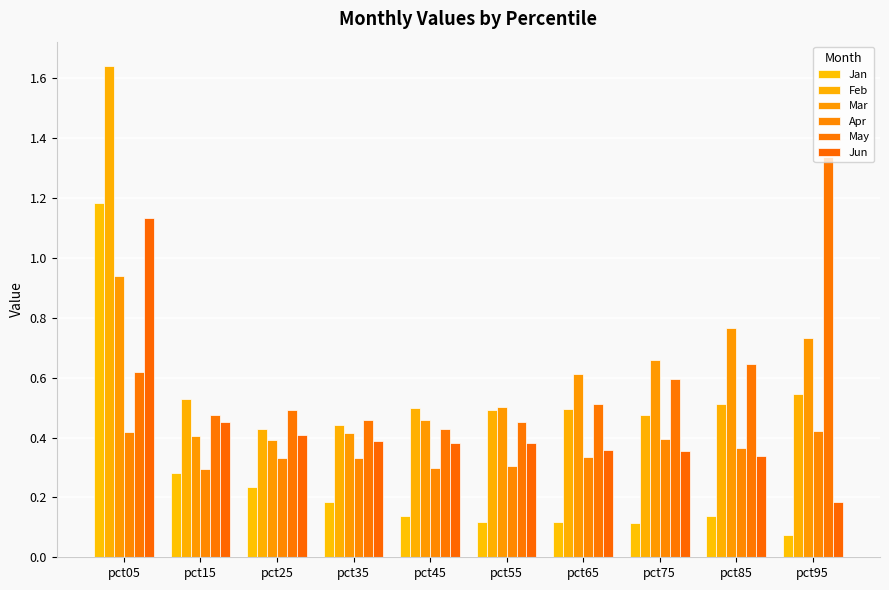

At how many categories does at least one series exceed 0?

10